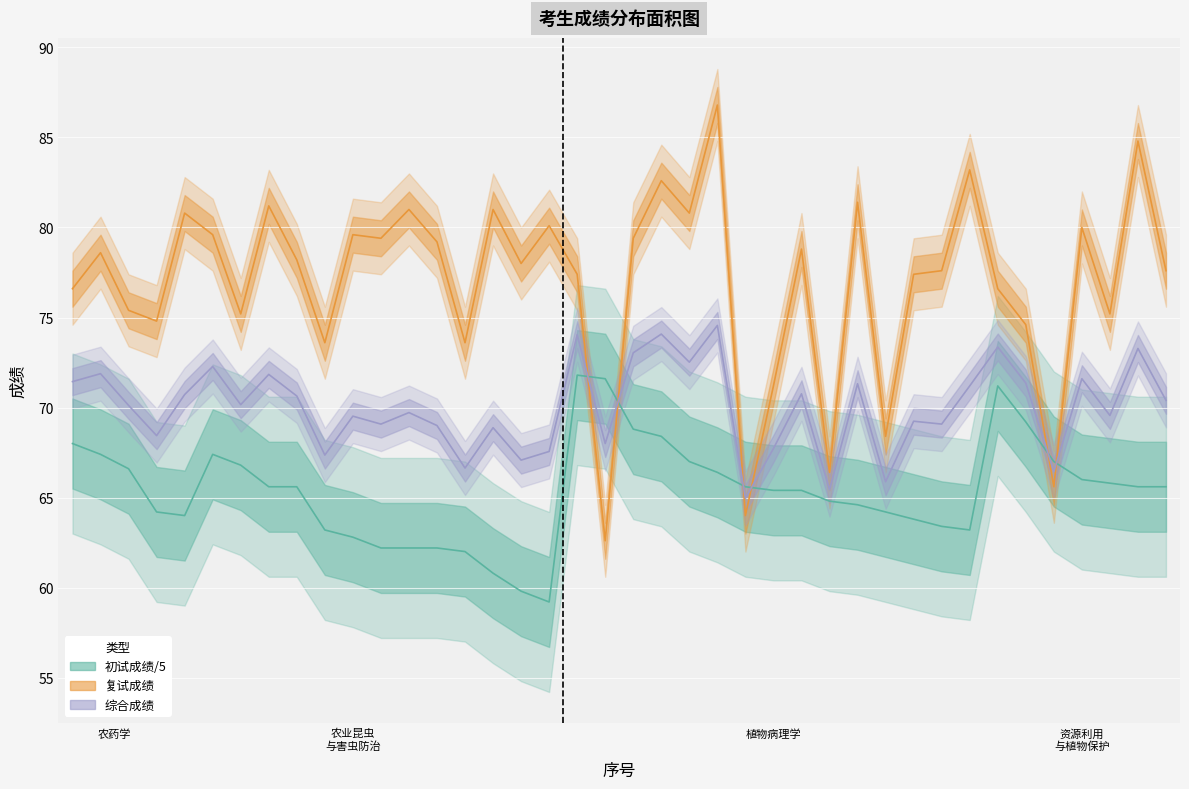

At which category is the sum across all series the highest?

24